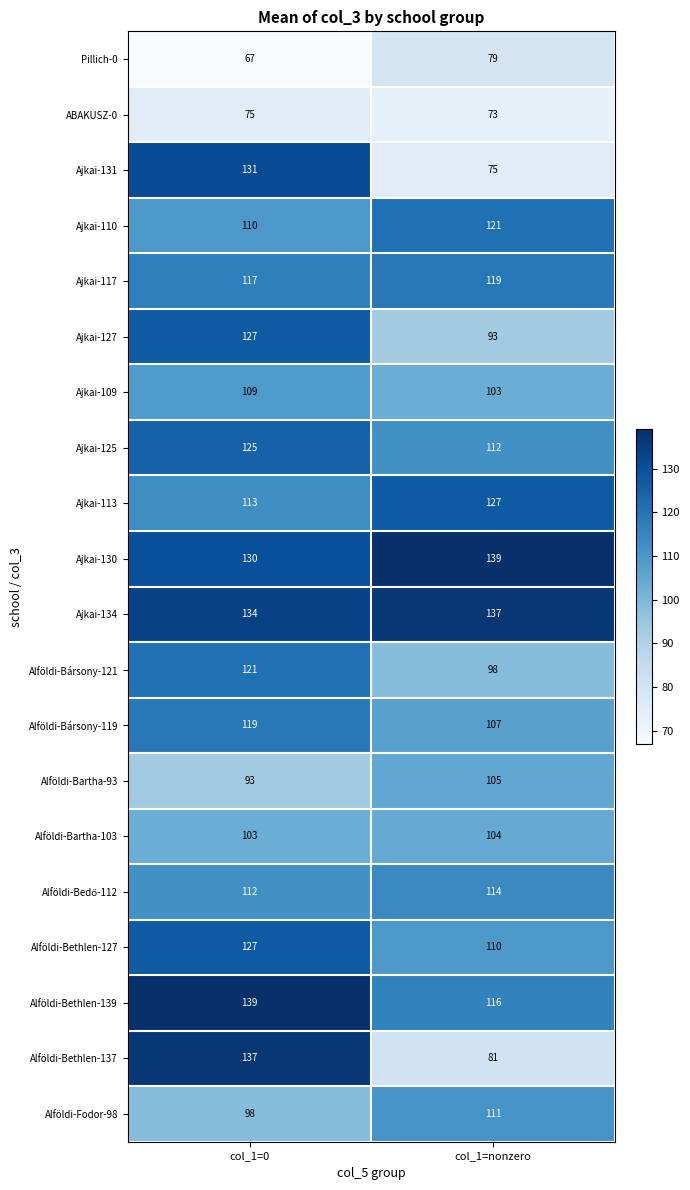

What is the smallest value displayed?

67